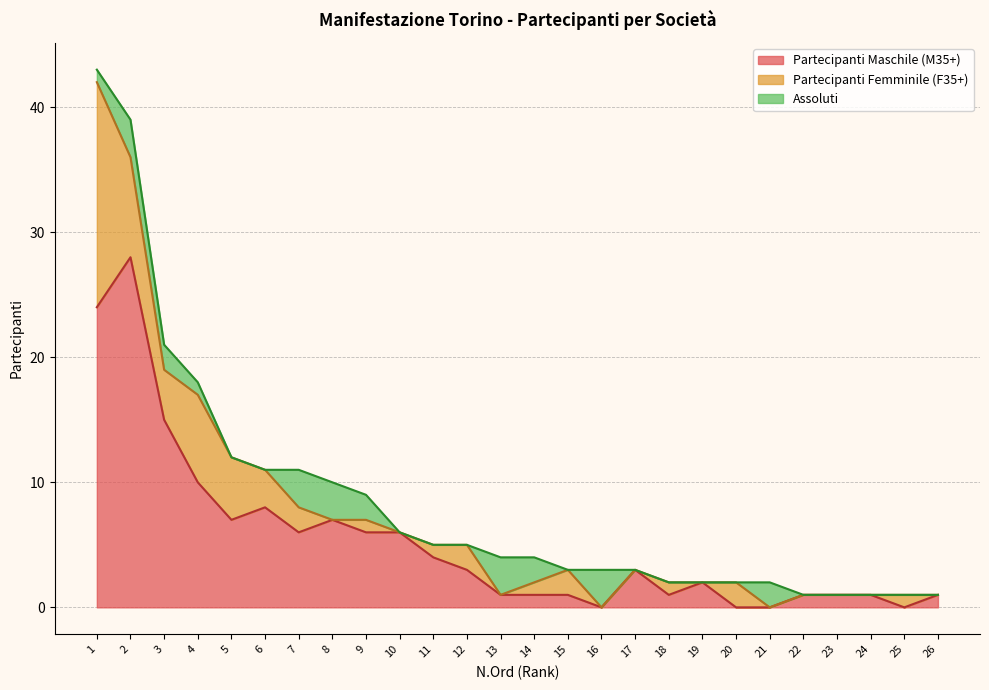

At how many categories does at least one series exceed 12?

3